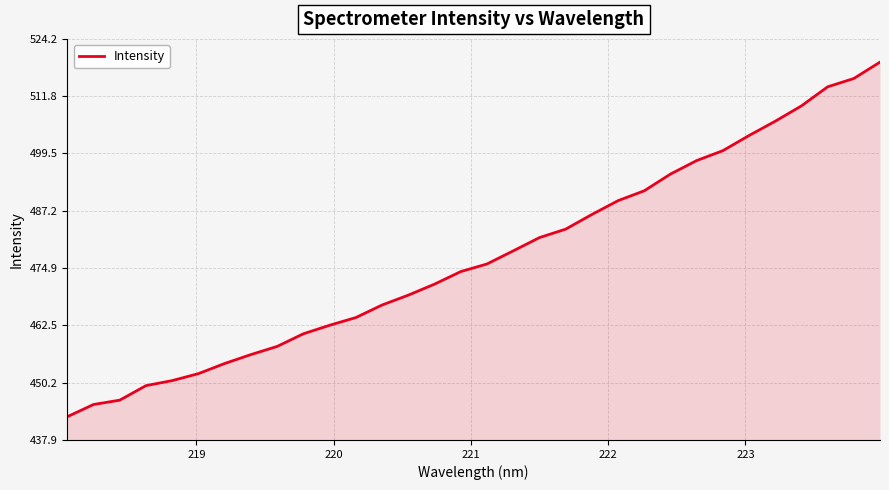

What is the minimum value shown in the chart?

442.9